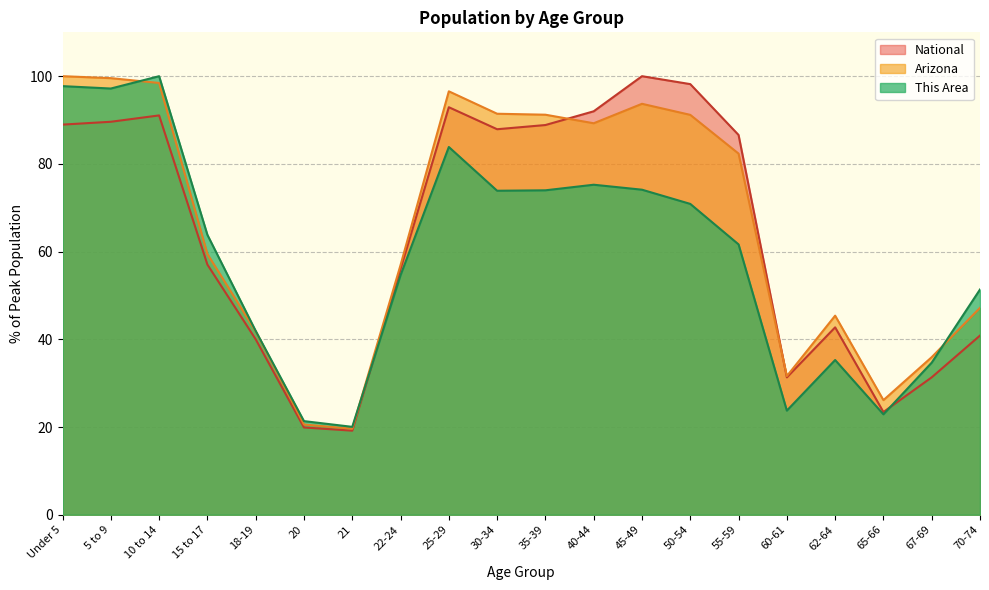

Between 30-34 and 65-66, which is larger?

30-34